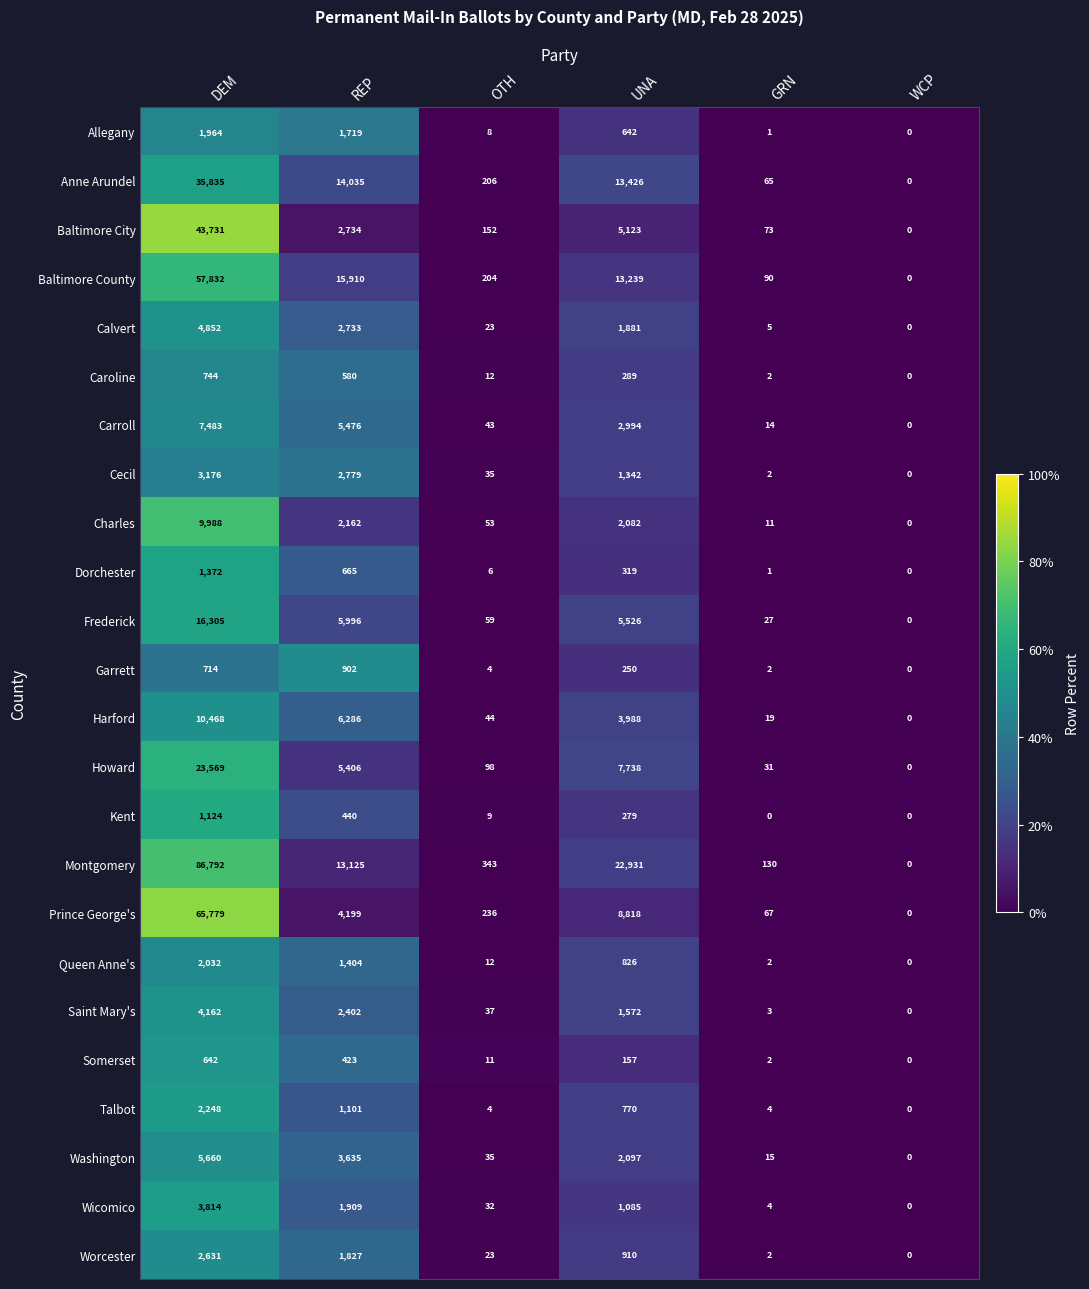

Which label corresponds to the largest value in the chart?

DEM